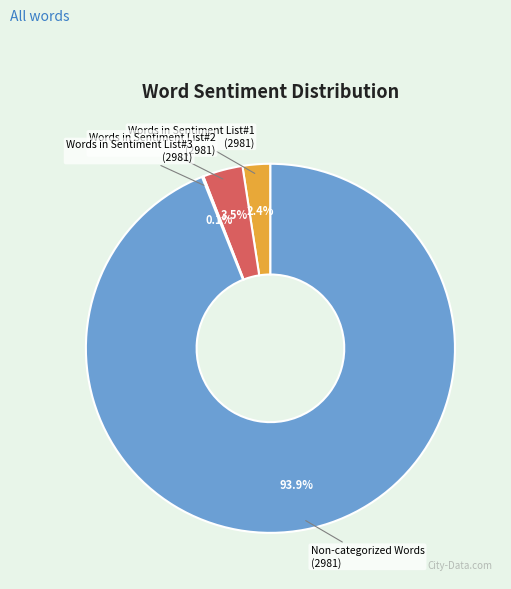

To the nearest percent, what percentage of the pie is Words in Sentiment List#1?

2%